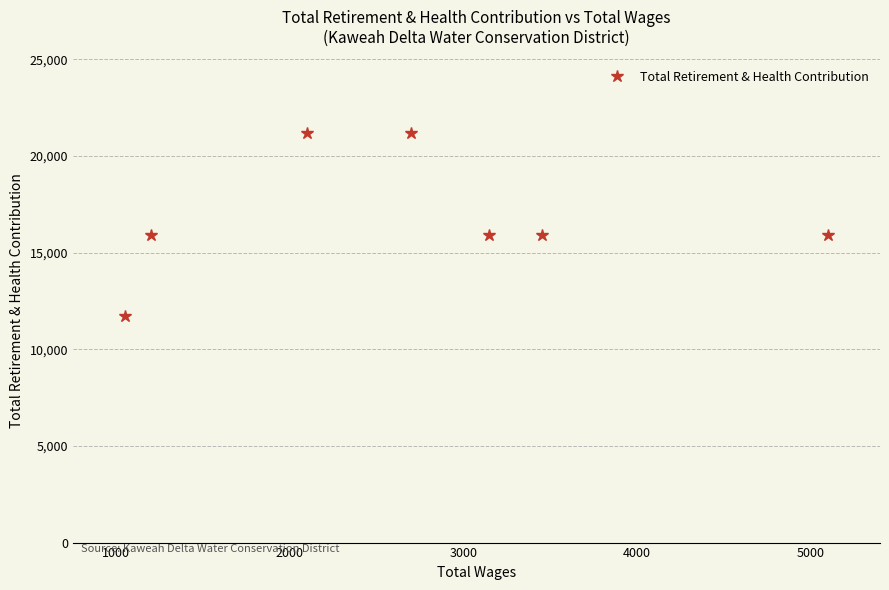

Reading left to right, list all the values displayed in this chart.

11735	15917	21171	21171	15917	15917	15917